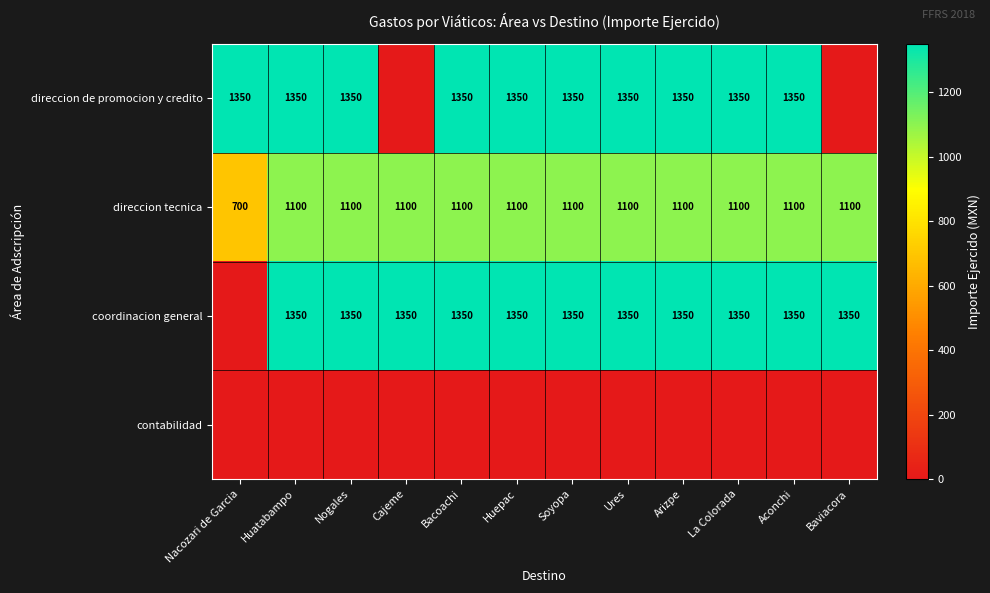

At which label does direccion tecnica reach its minimum?

Nacozari de Garcia